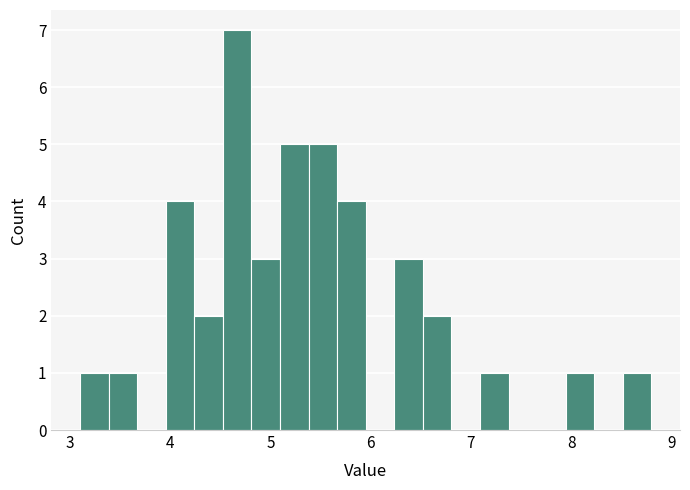

Read against the x-axis, roughly where is the centre of the tallest bar?

4.7